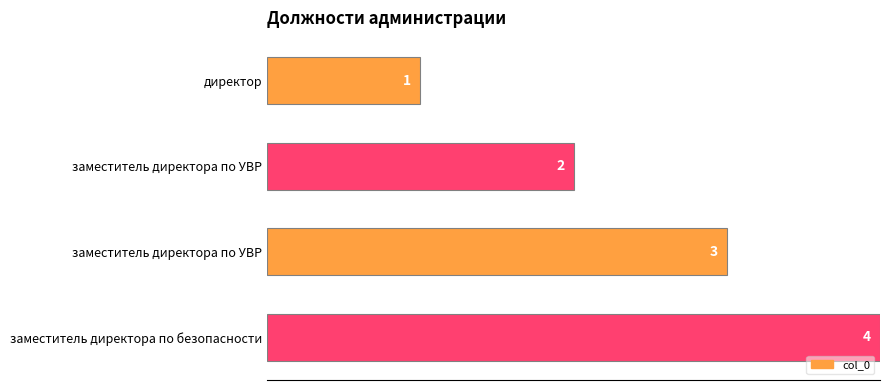

How many bars are there in total?

4